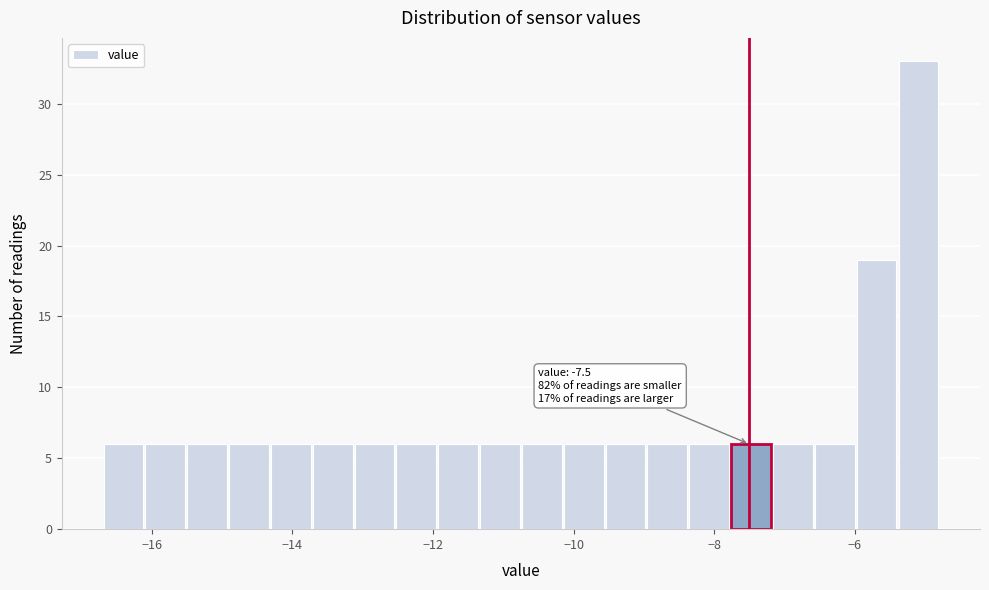

Around what value on the x-axis is the tallest bar? Give the approximate position of its centre, as read against the axis.

-5.0